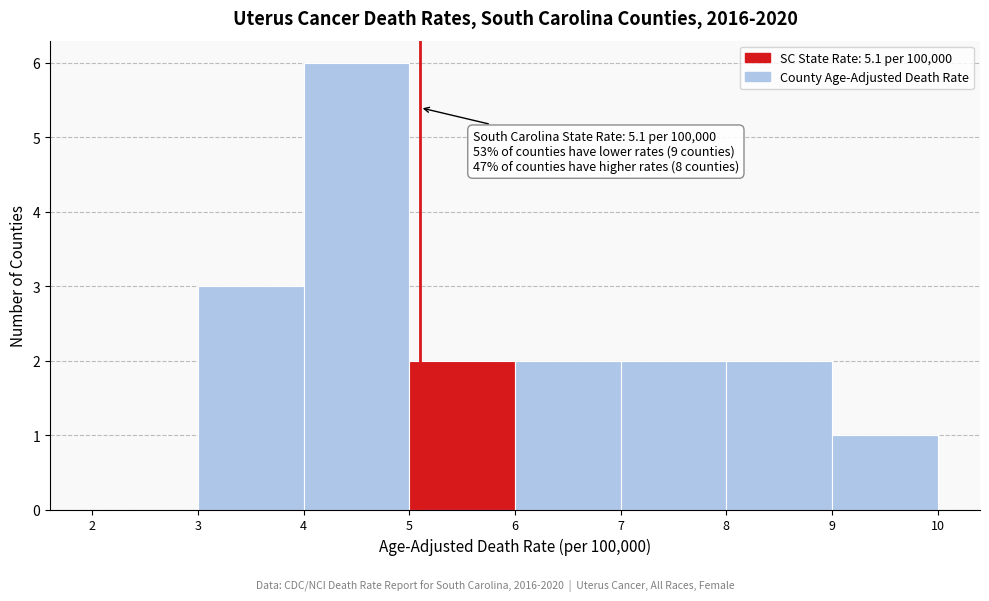

Which range on the x-axis has the tallest bar?

4 to 5